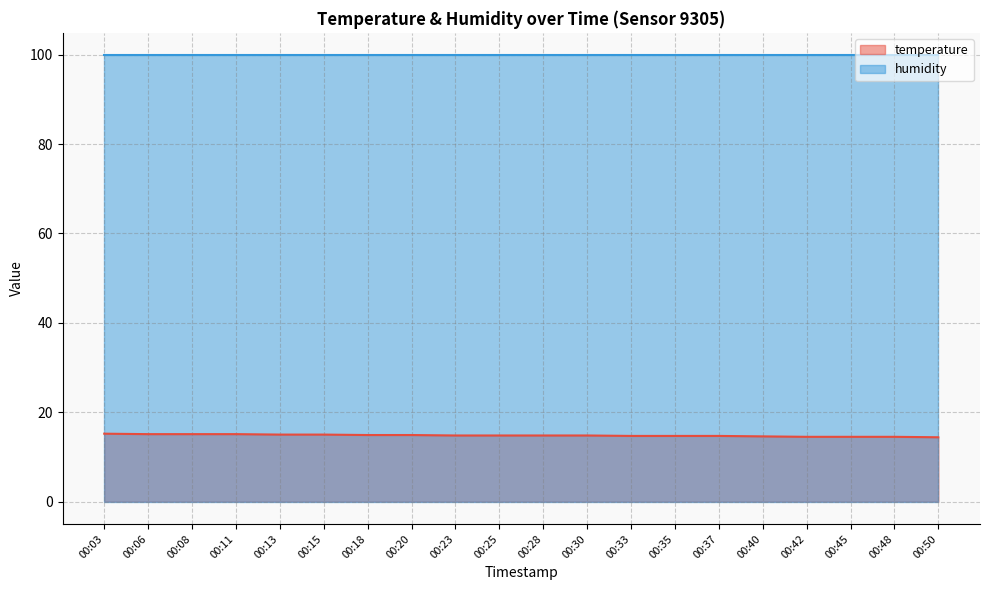

True or false: the data shows 14.8 at 00:23.

True